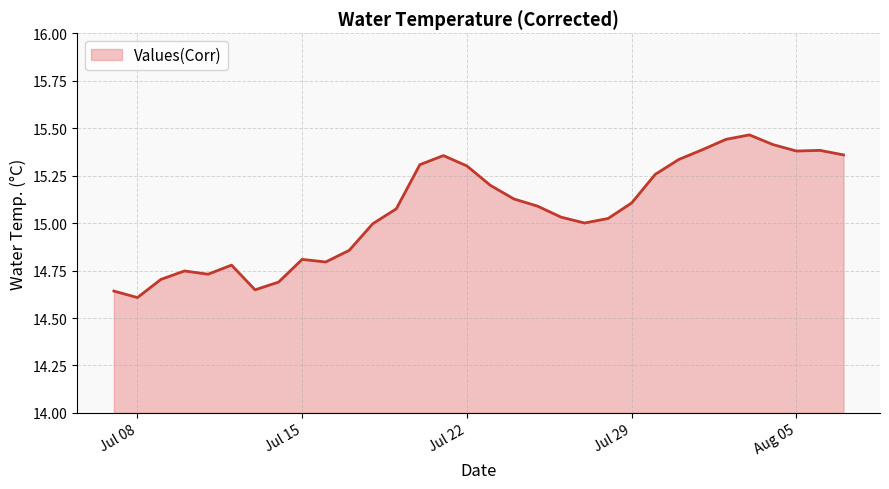

What is the difference between the maximum and minimum values?

0.9